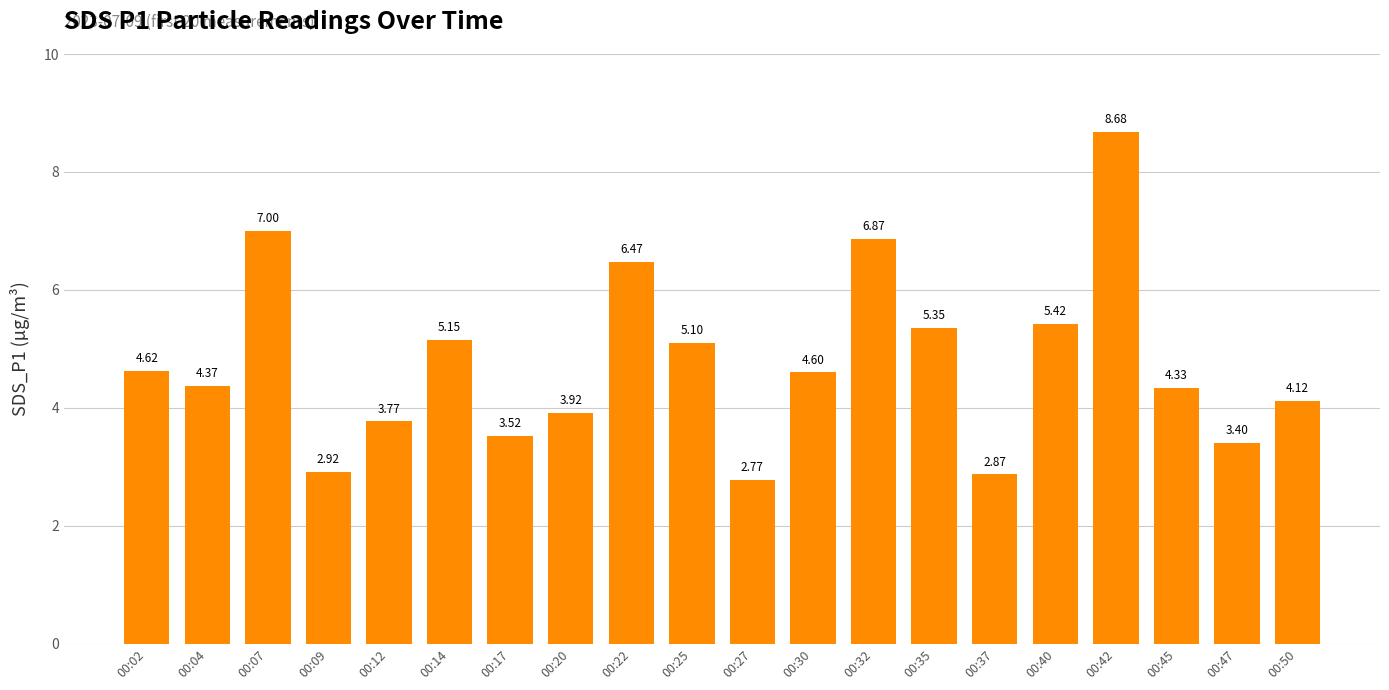

The chart shows a value of 1.1 at 00:50. True or false?

False